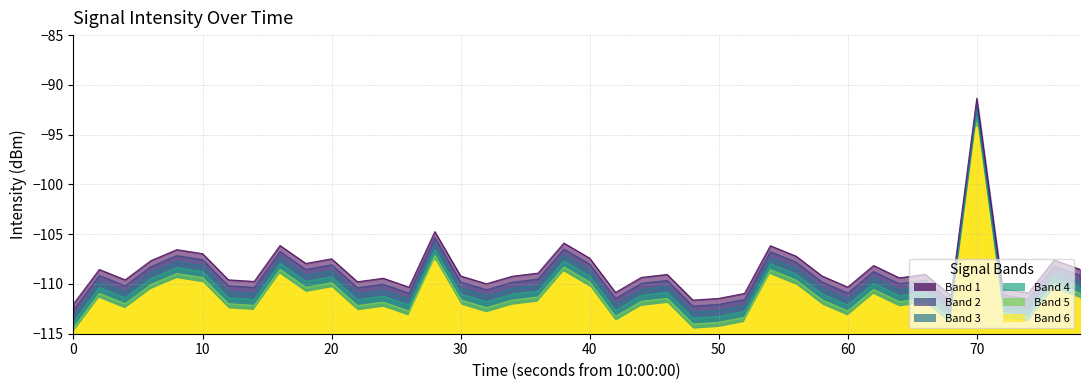

What is the value of the 33rd point from the left?

-110.0